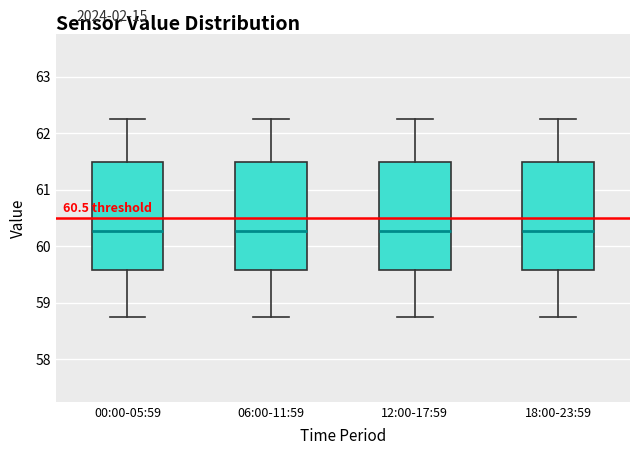

Where is the lower edge of the box for 12:00-17:59 on the y-axis? The values are not printed on the chart, so give them approximately, as read against the axis.

59.6